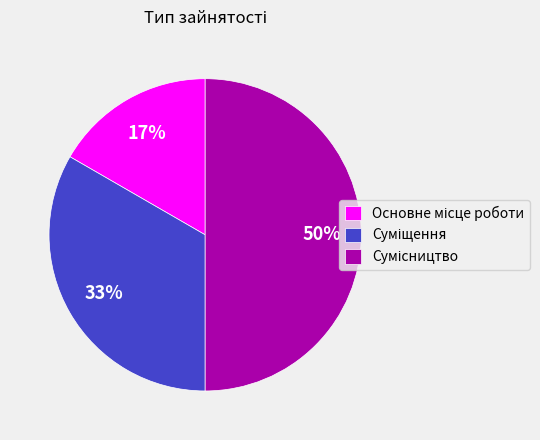

To the nearest percent, what is the difference between the largest and smallest slice percentages?

33%